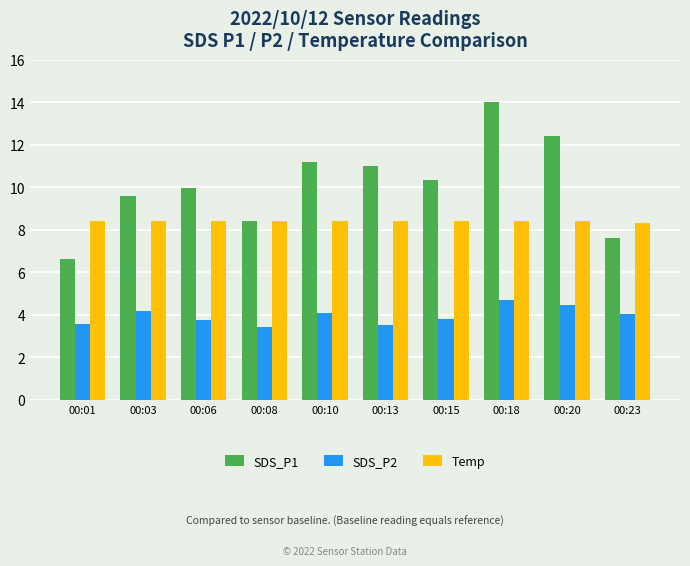

List the series in order of their overall mean, highest first.

SDS_P1, Temp, SDS_P2